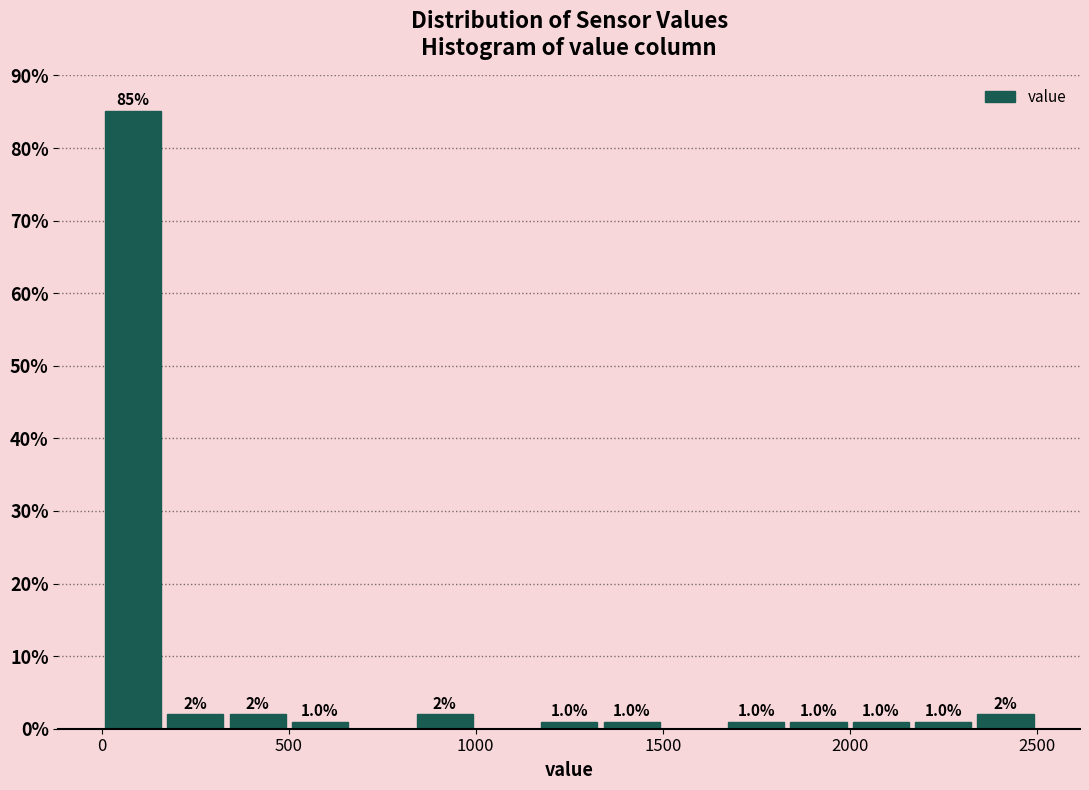

Read against the x-axis, roughly where is the centre of the tallest bar?

100